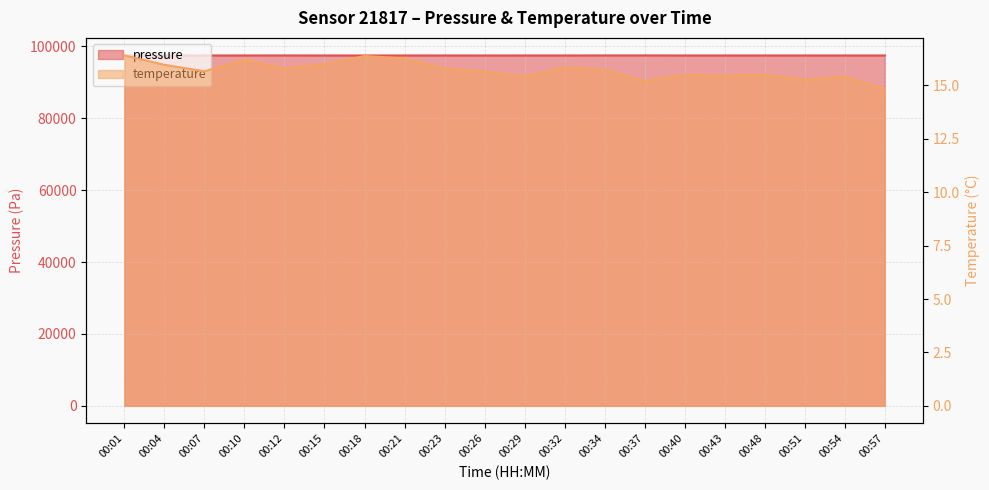

How many lines are shown in the chart?

2